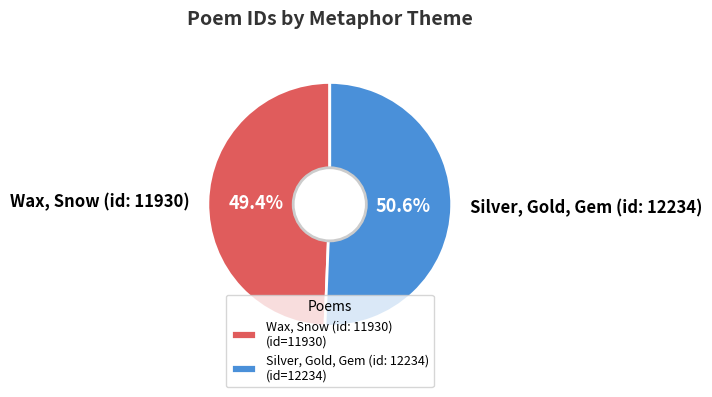

Is Wax, Snow (id: 11930) the majority of the pie?

No